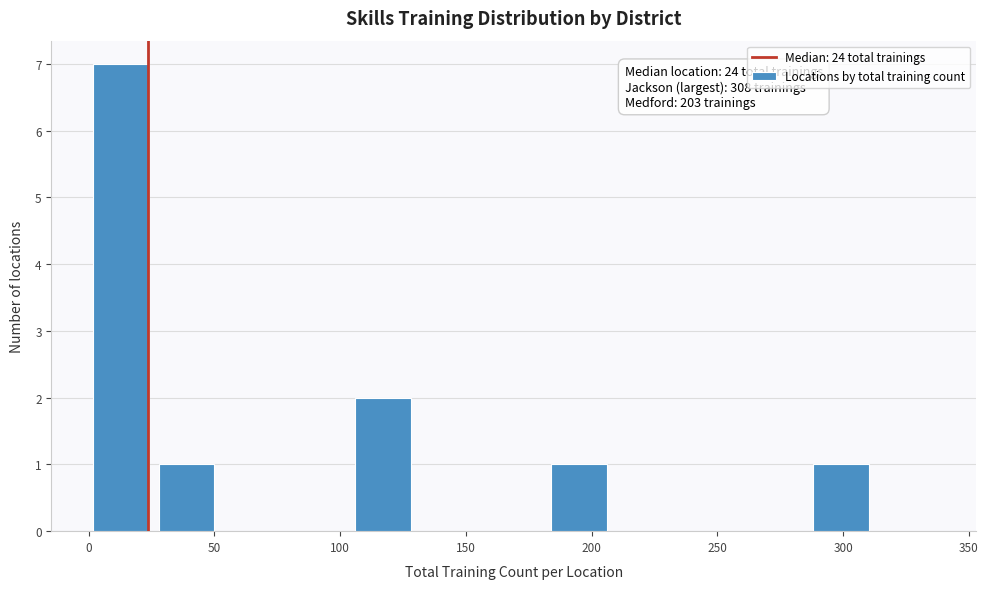

Which range on the x-axis has the tallest bar?

0 to 26